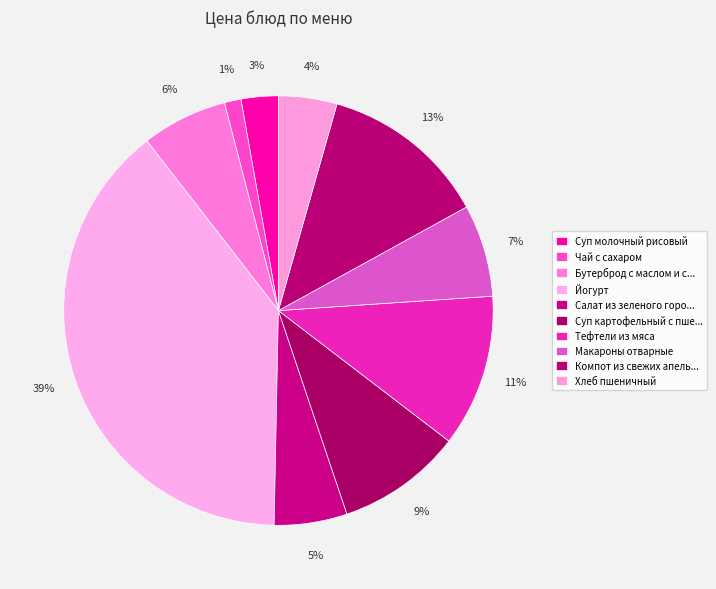

How many slices are in this pie chart?

10